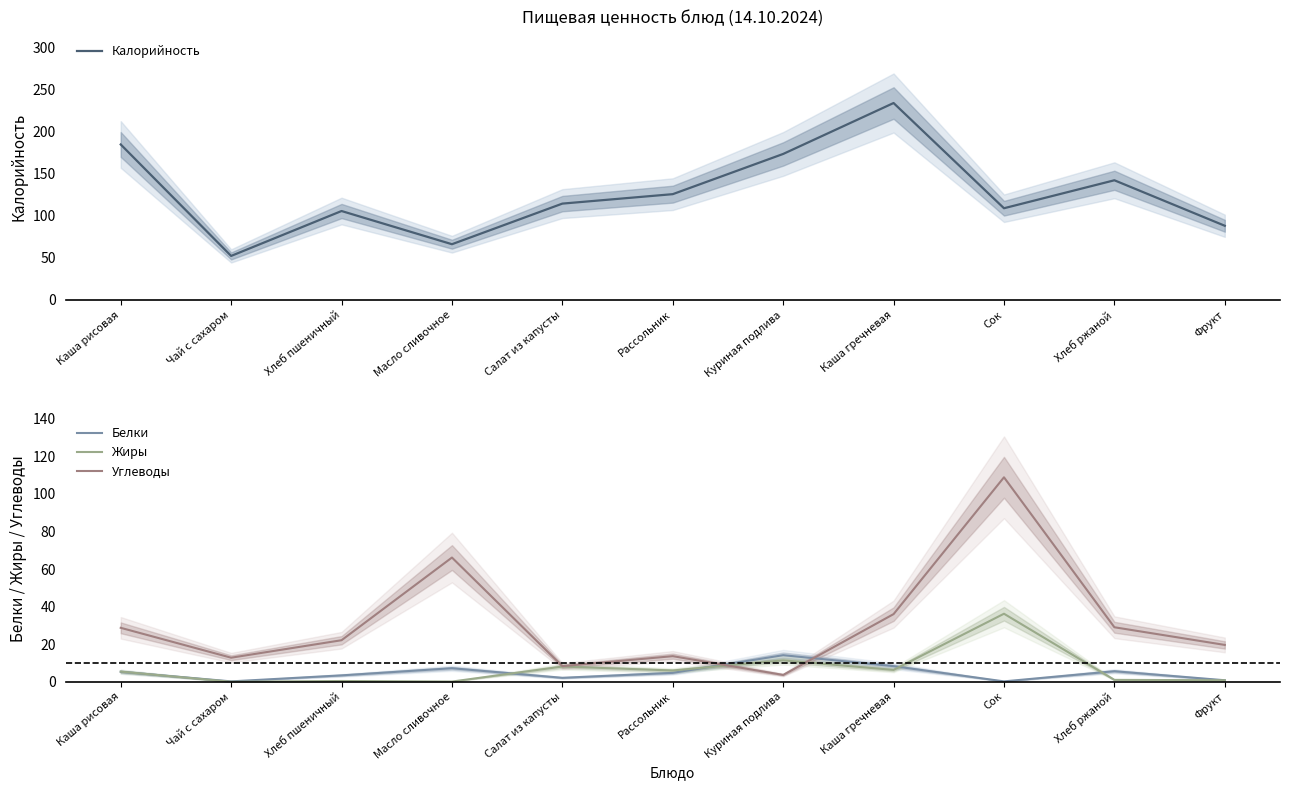

How many interior local peaks does the Калорийность series have?

3